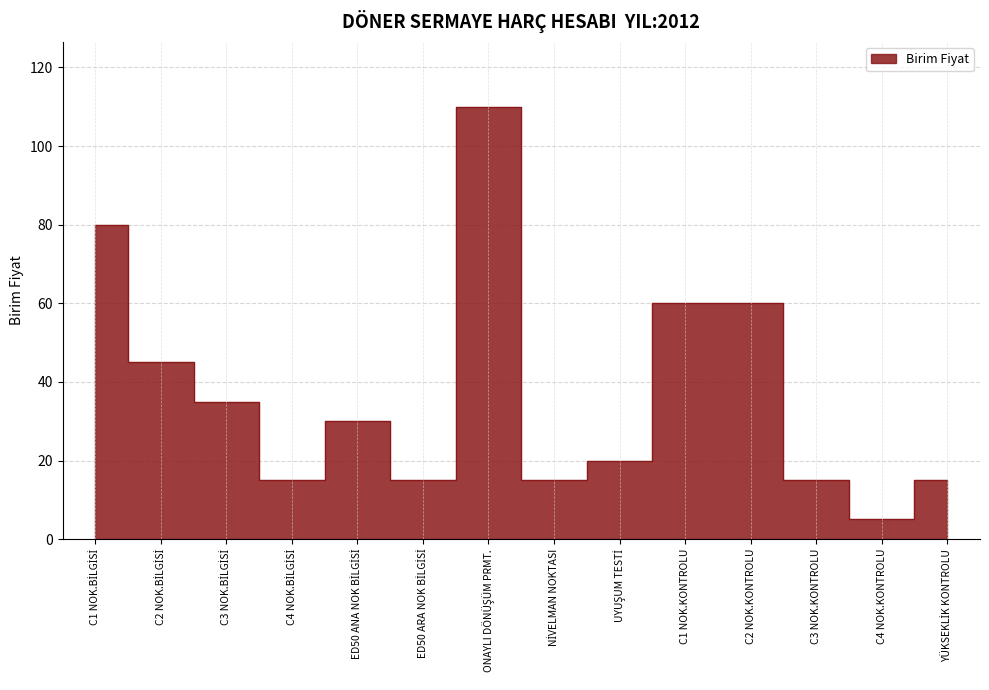

True or false: the data has more than 2 interior local peaks.

False